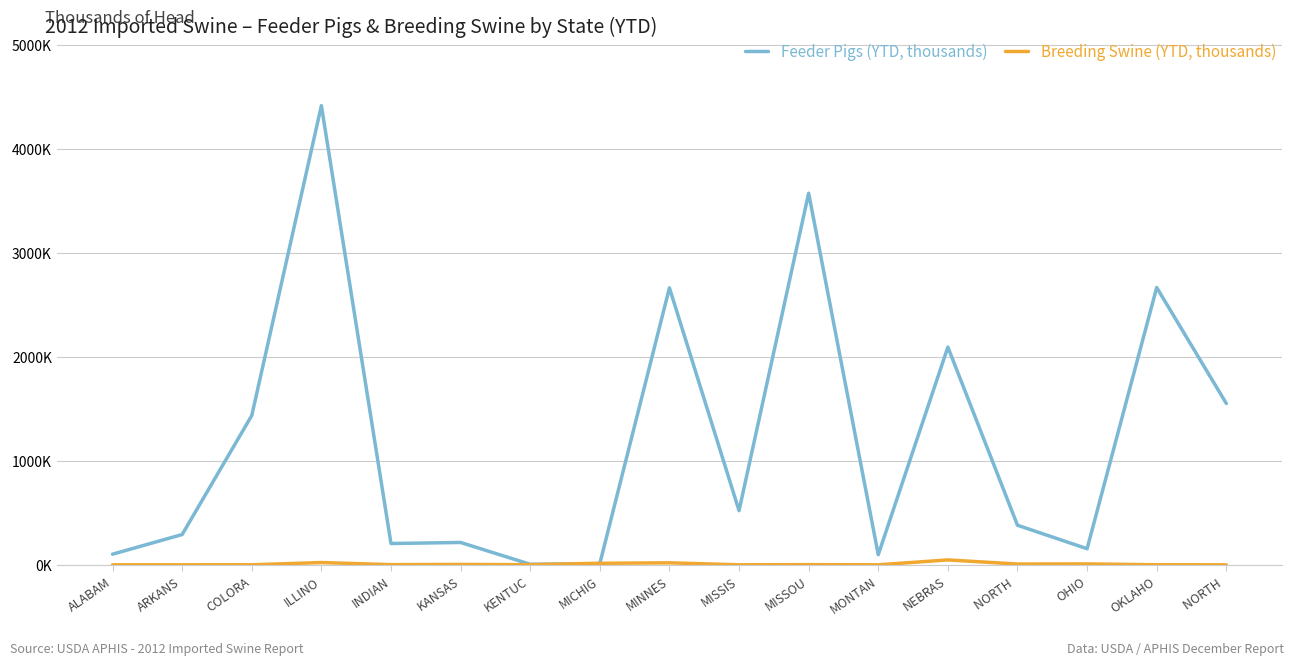

How many interior local valleys does the Feeder Pigs (YTD, thousands) series have?

5